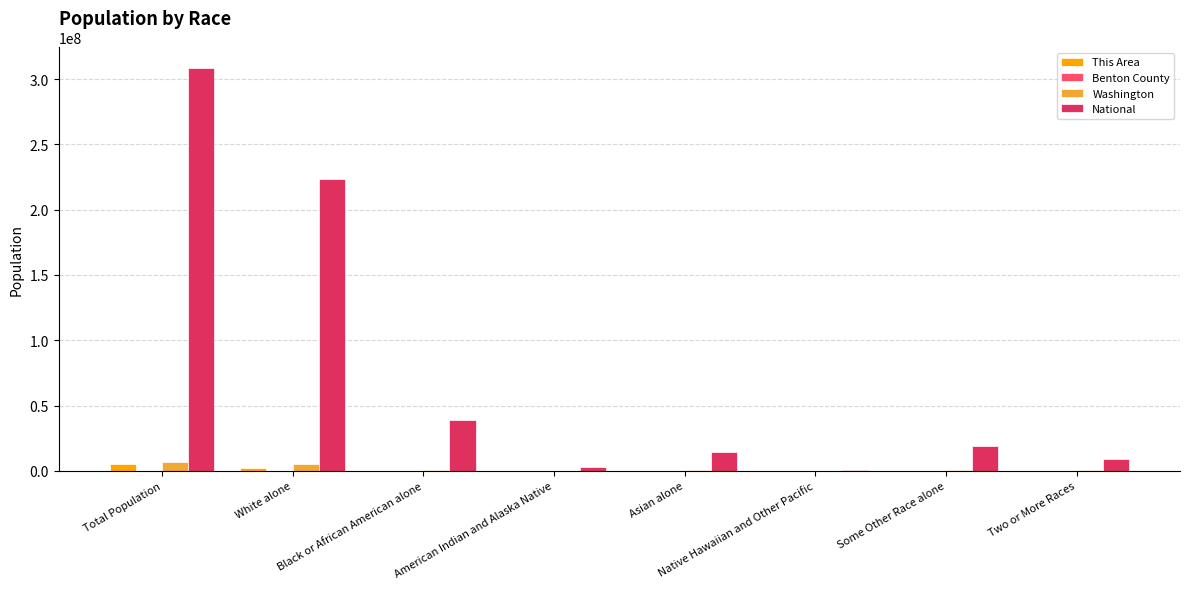

The National series shows 14674252 at Asian alone. True or false?

True